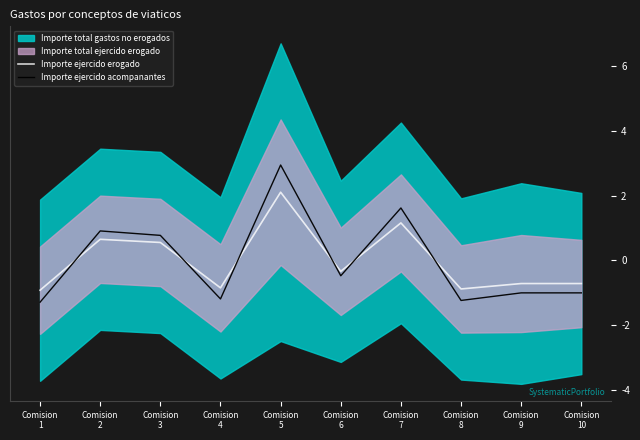

What is the approximate value of Importe ejercido erogado at Comision
4?

-0.9